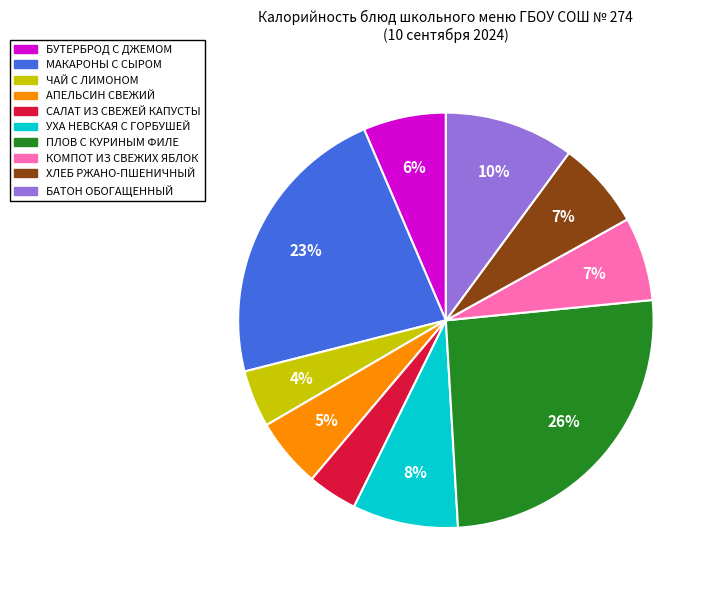

To the nearest percent, what is the average slice percentage?

10%